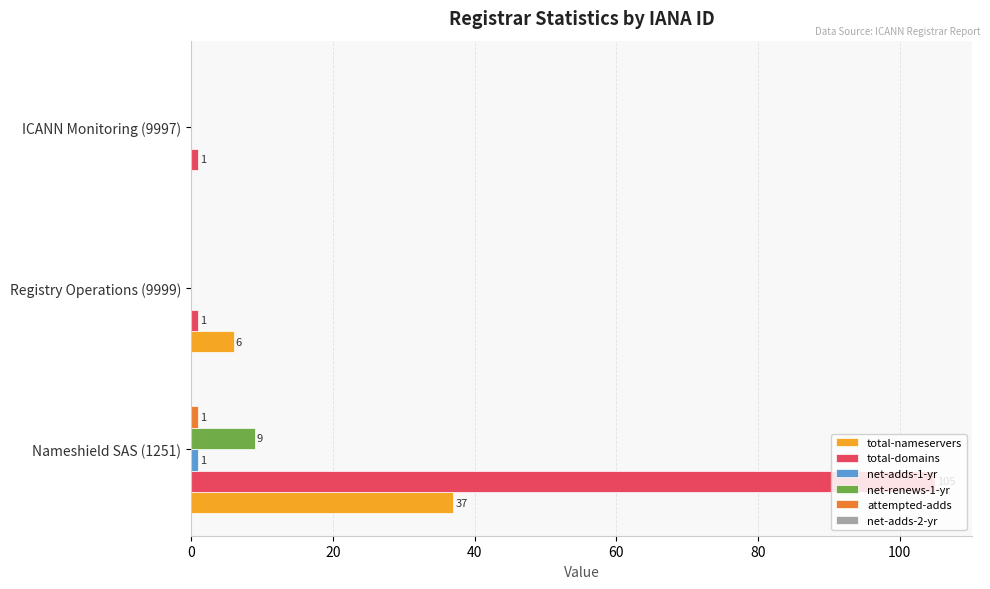

True or false: total-nameservers has a value of 2 at Registry Operations (9999).

False